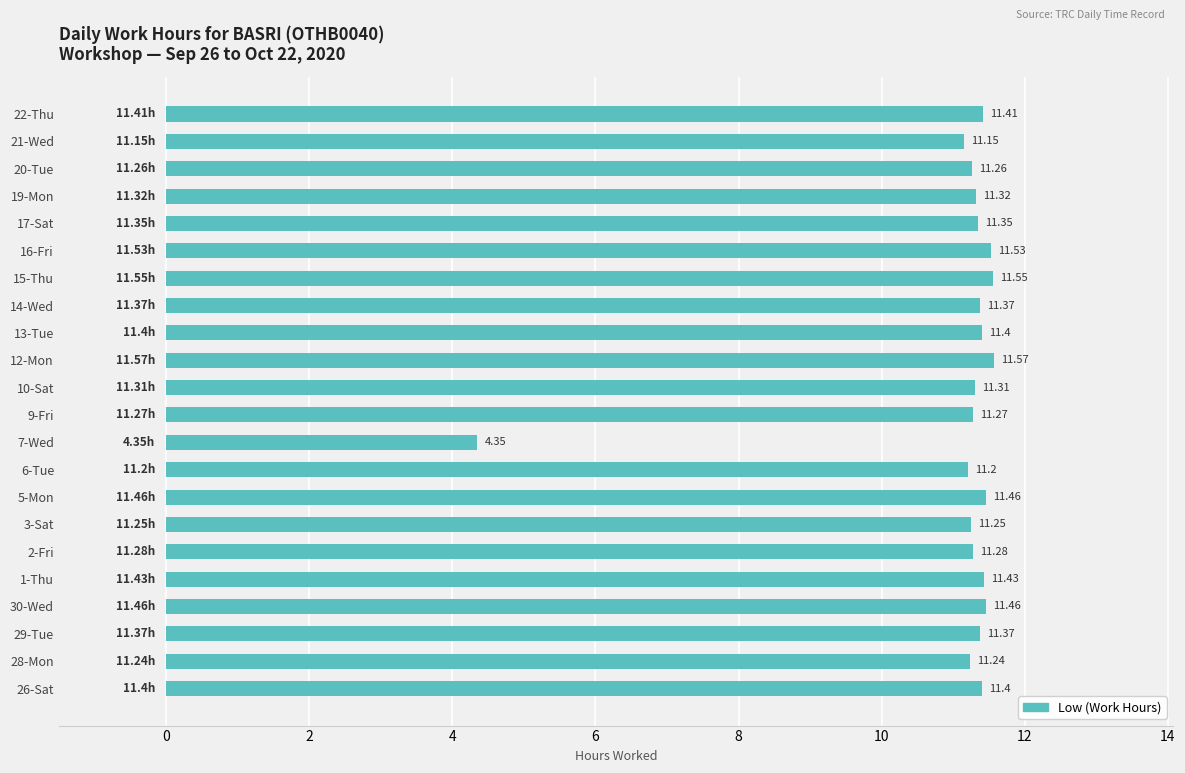

How many values exceed 11?

21